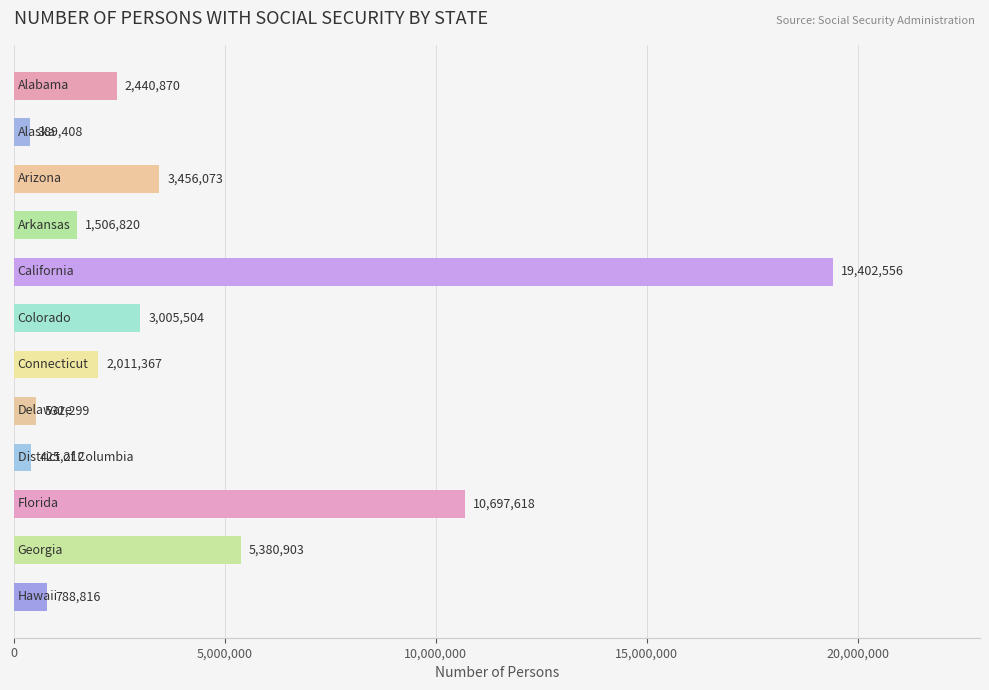

Reading bottom to top, extract all data points from this chart.

788816	5380903	10697618	425212	532299	2011367	3005504	19402556	1506820	3456073	389408	2440870